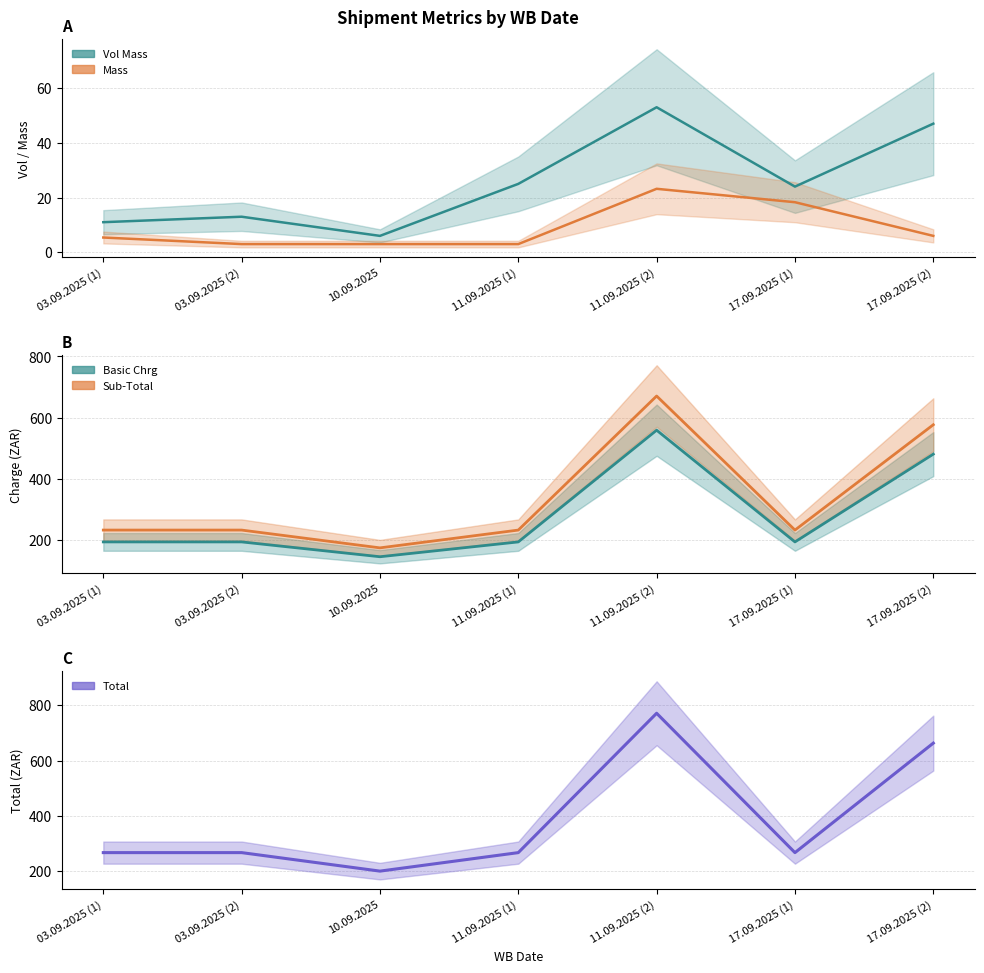

At 11.09.2025 (2), list the series in order from smallest to largest.

Mass, Vol Mass, Basic Chrg, Sub-Total, Total